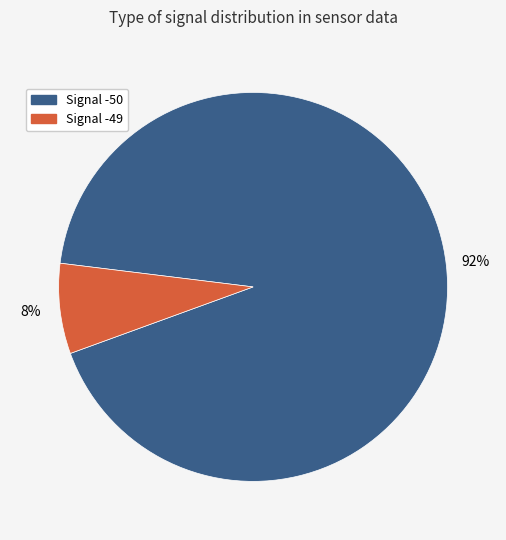

Is there any slice that represents more than half of the pie?

Yes